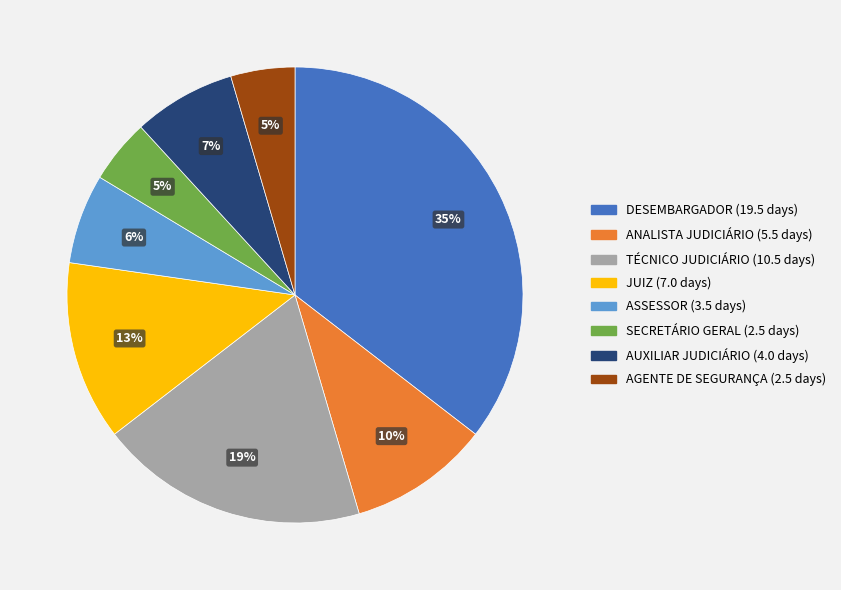

Between ASSESSOR and AUXILIAR JUDICIÁRIO, which is larger?

AUXILIAR JUDICIÁRIO